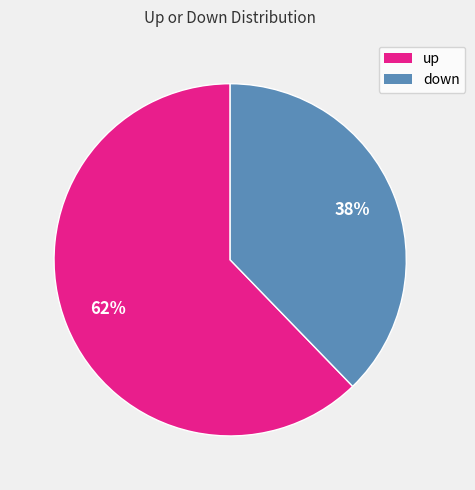

To the nearest percent, what percentage of the pie is down?

38%